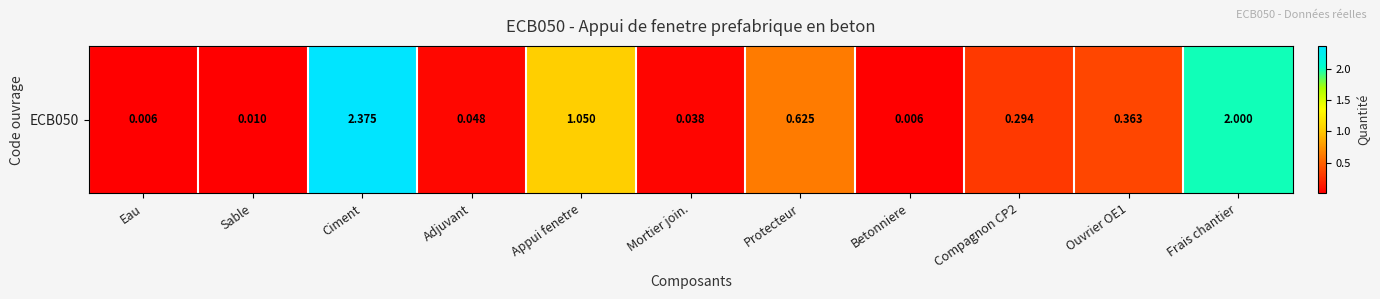

What value does the data have at Compagnon CP2?

0.3